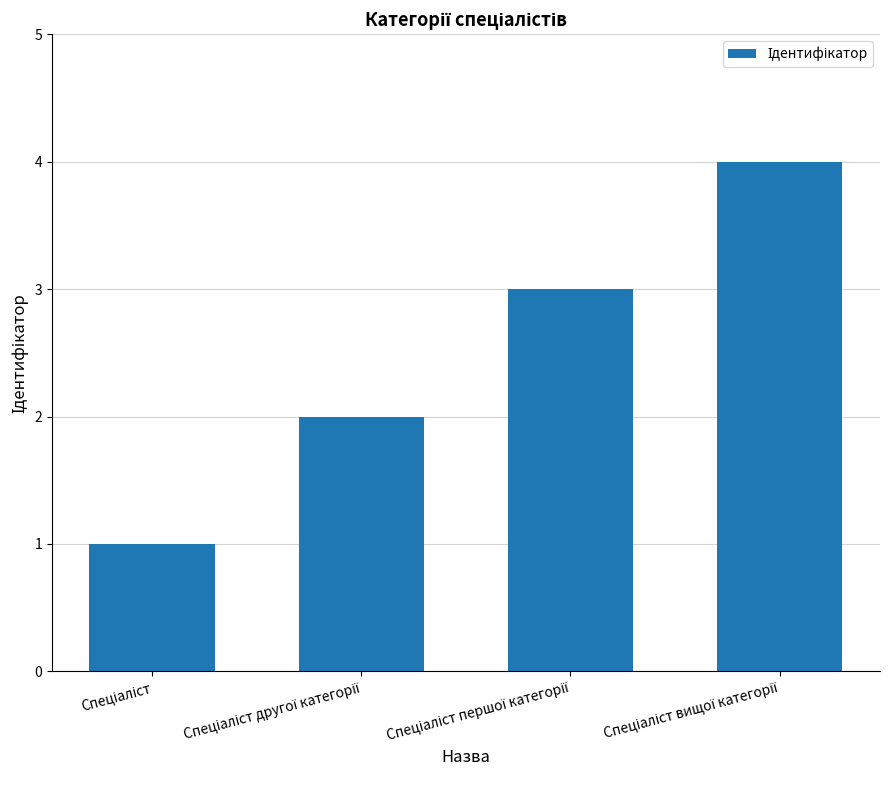

What is the greatest value displayed?

4